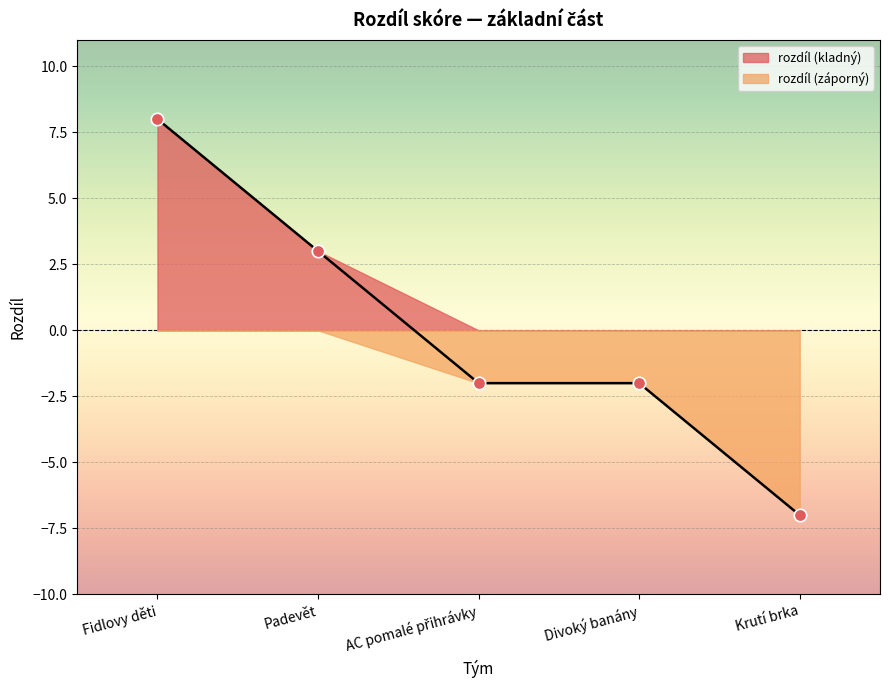

Which has a higher value, Krutí brka or Divoký banány?

Divoký banány